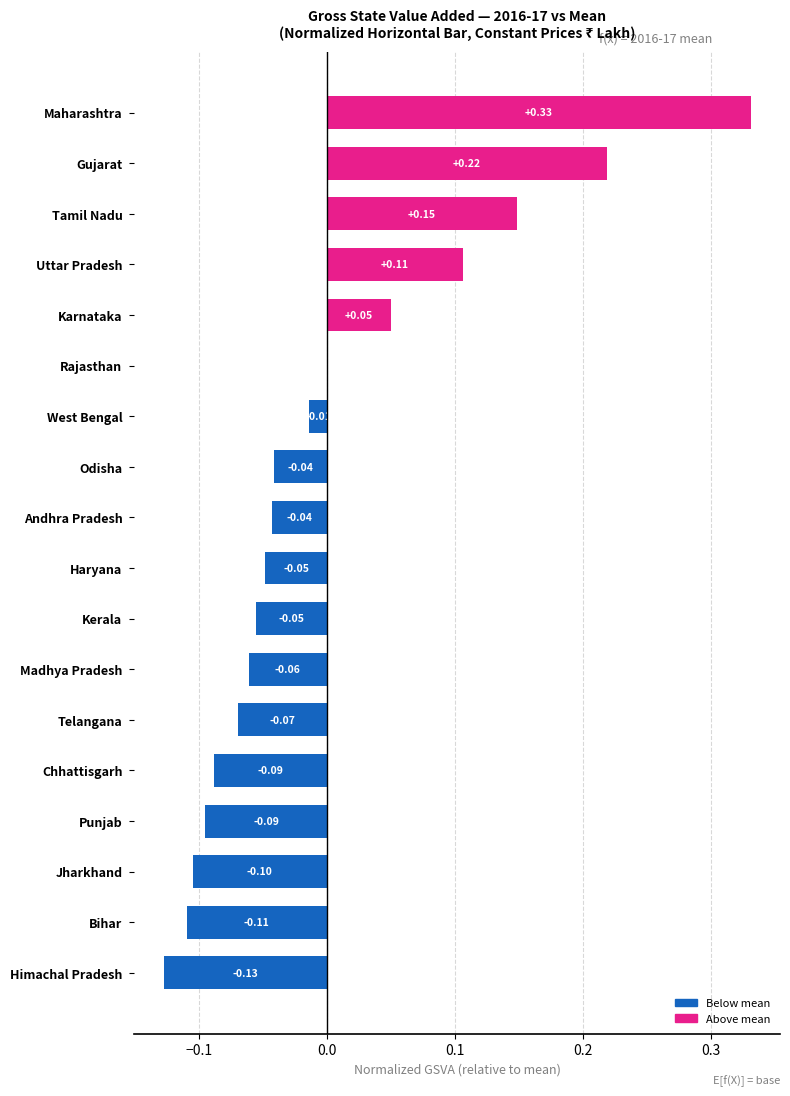

Where is the data nearest to the value 0?

Rajasthan